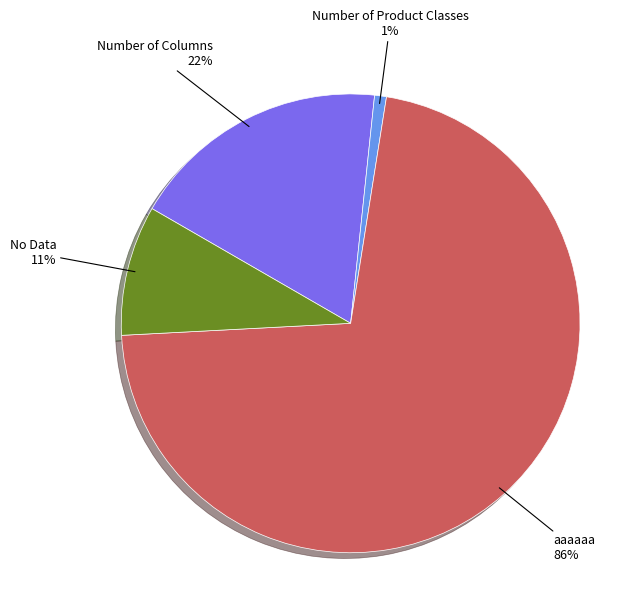

Rank the categories by value from lowest to highest.

Number of Product Classes, No Data, Number of Columns, aaaaaa